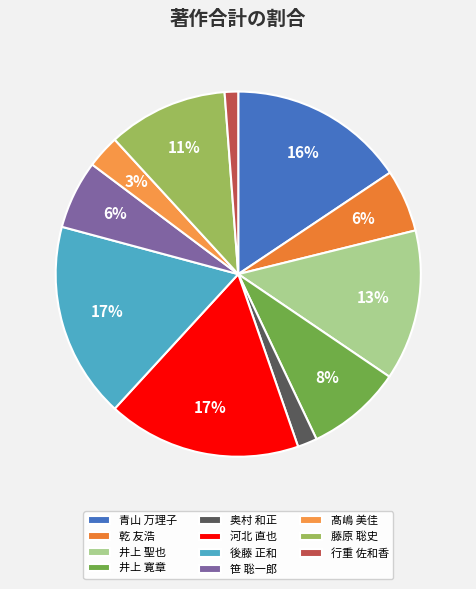

To the nearest percent, what is the difference between the largest and smallest slice percentages?

16%